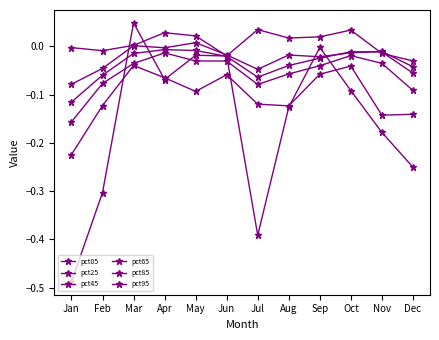

What is the difference between the highest and lowest values at Mar?

0.1